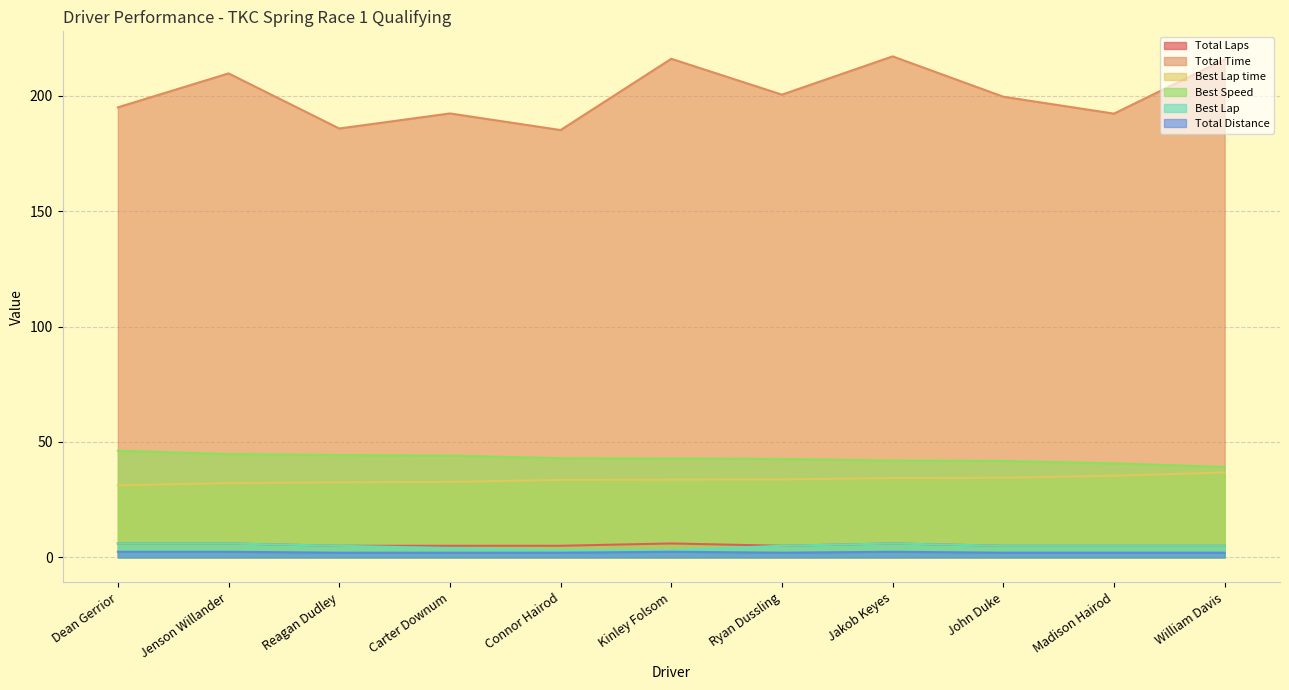

What is the lowest value of the Best Speed series?

39.2